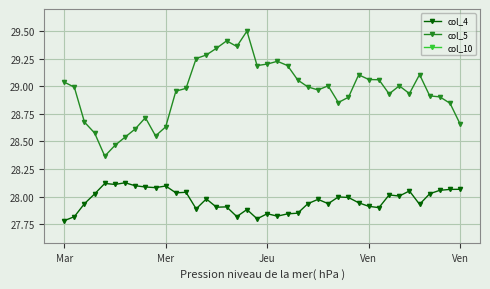

At how many categories does at least one series exceed 24?

40